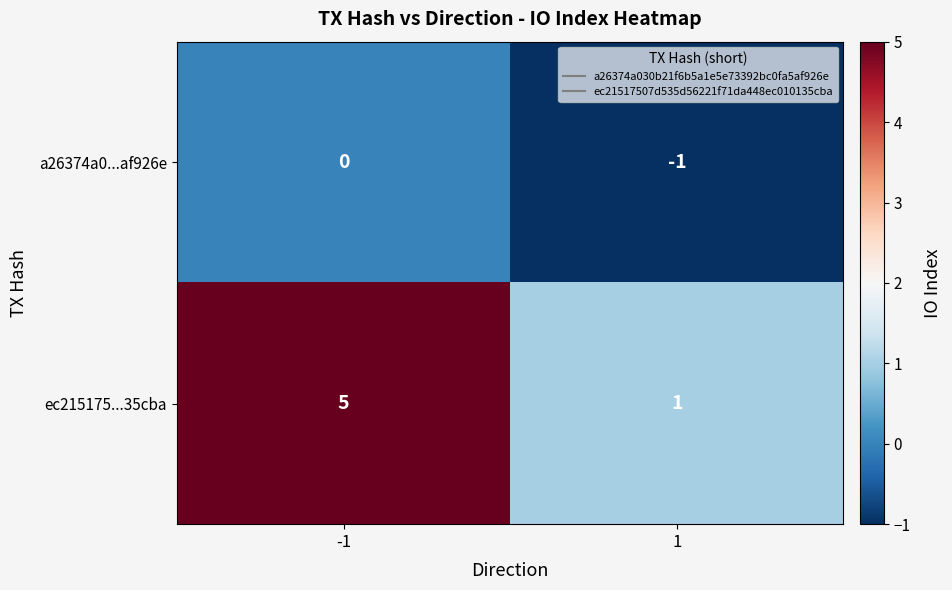

What is the maximum value shown in the chart?

5